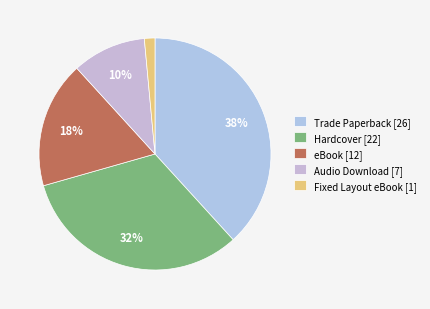

Is it true that Audio Download is 23% of the pie?

False